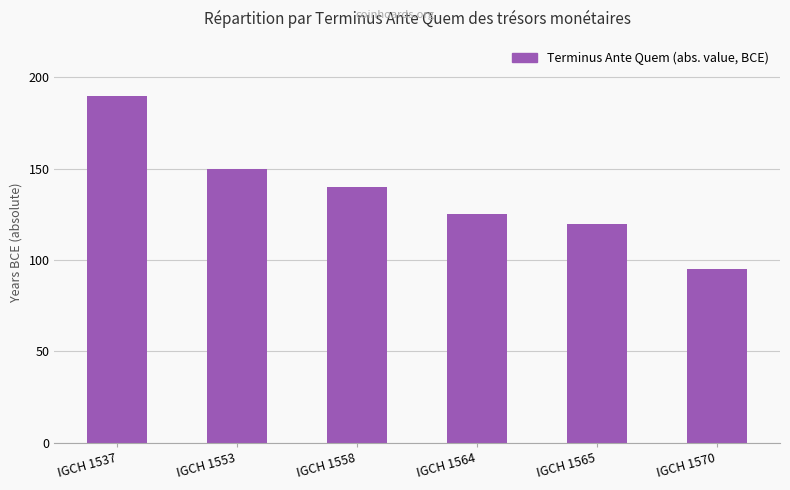

What is the value of the 4th bar from the left?

125